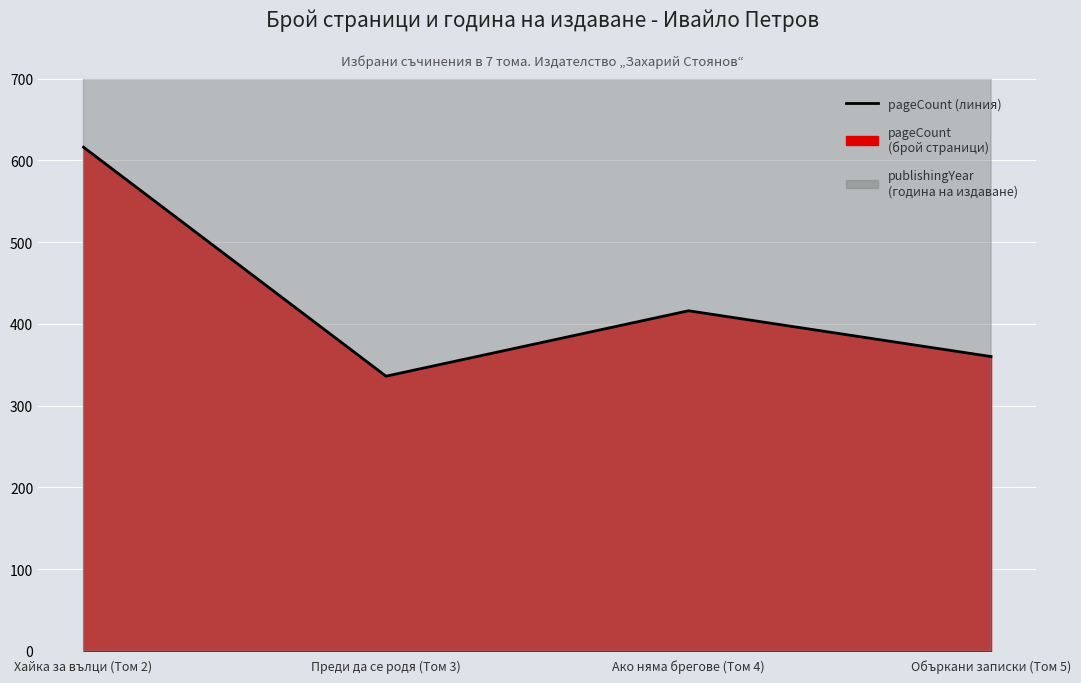

How many interior local peaks does the pageCount (line) series have?

1